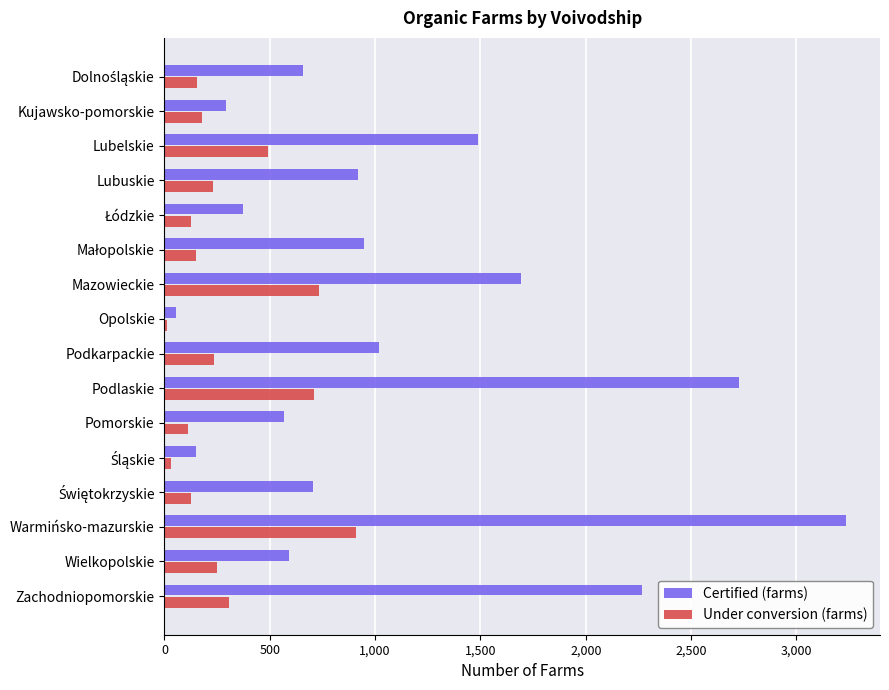

Where is Under conversion (farms) nearest to the value 459?

Lubelskie